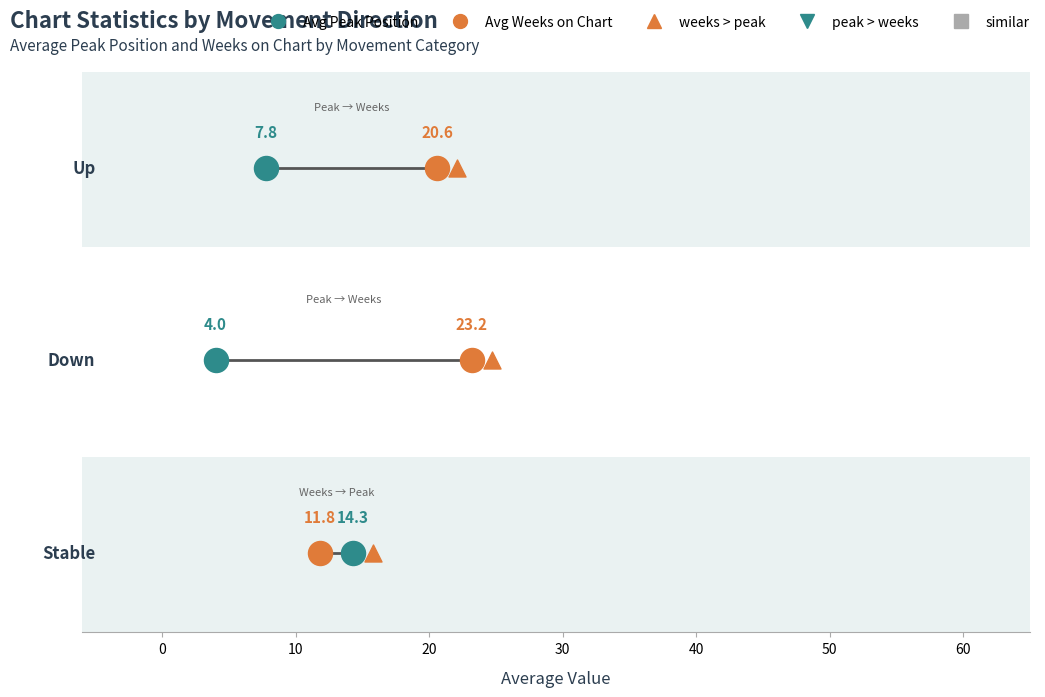

Which series has the widest spread of Y values?

Avg Position